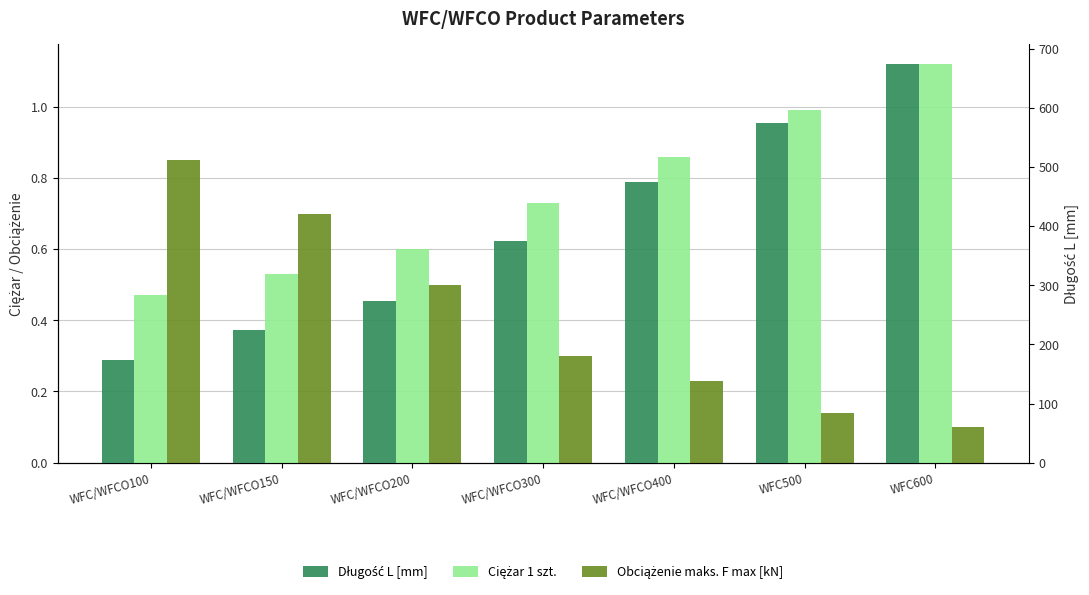

True or false: Długość L [mm] has a value of 237.0 at WFC/WFCO100.

False